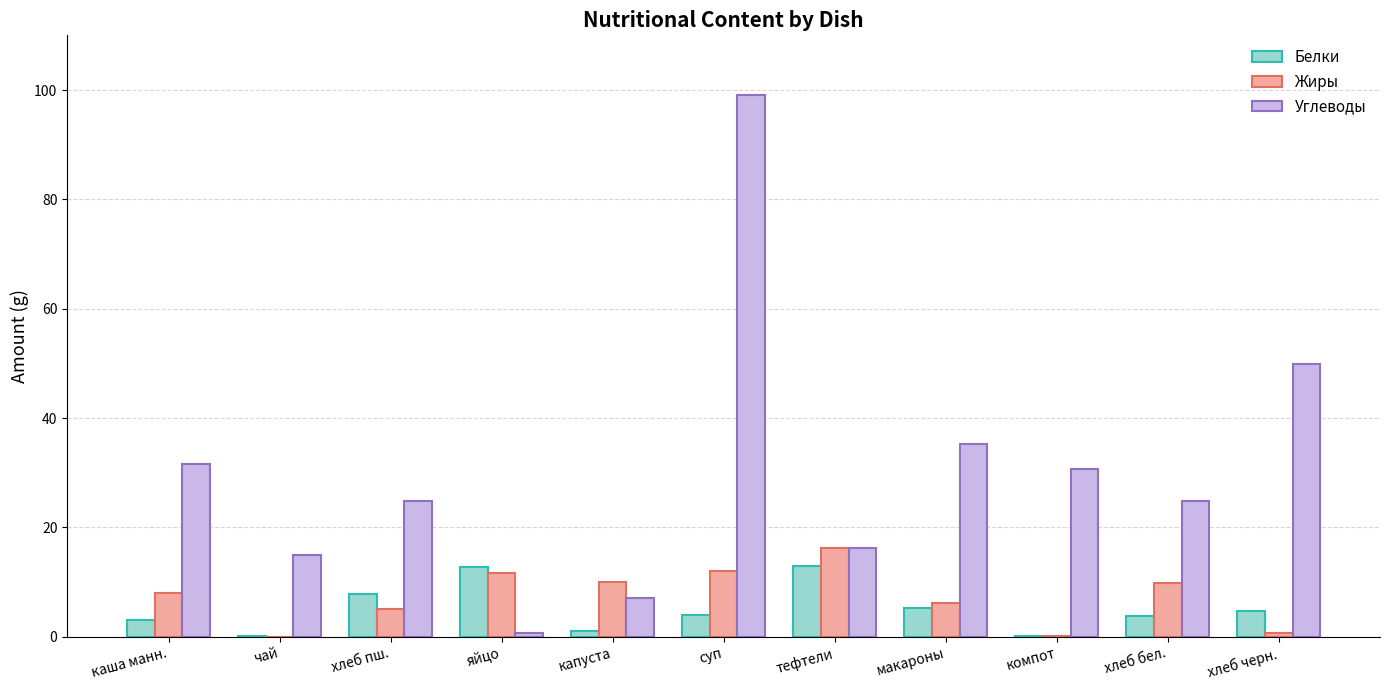

True or false: Жиры has a value of 16.2 at тефтели.

True